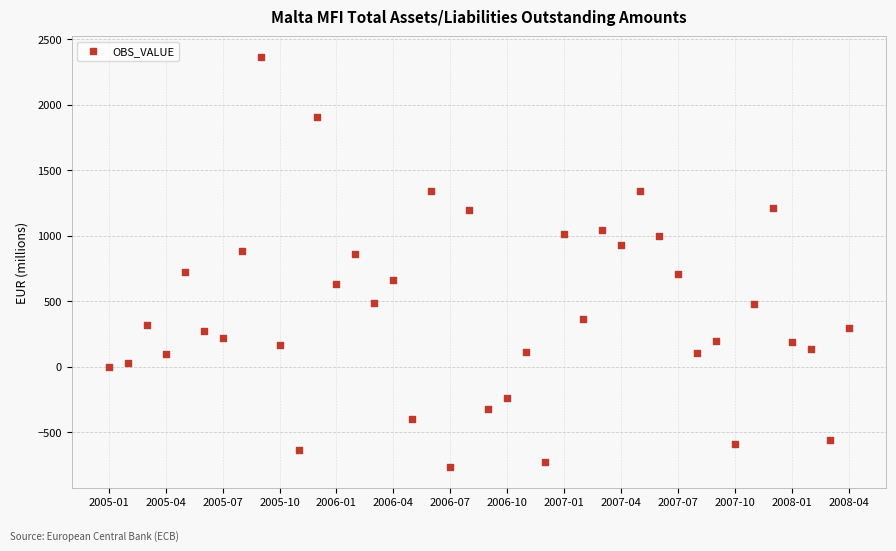

What is the range of Y values (max minus min)?

3130.8